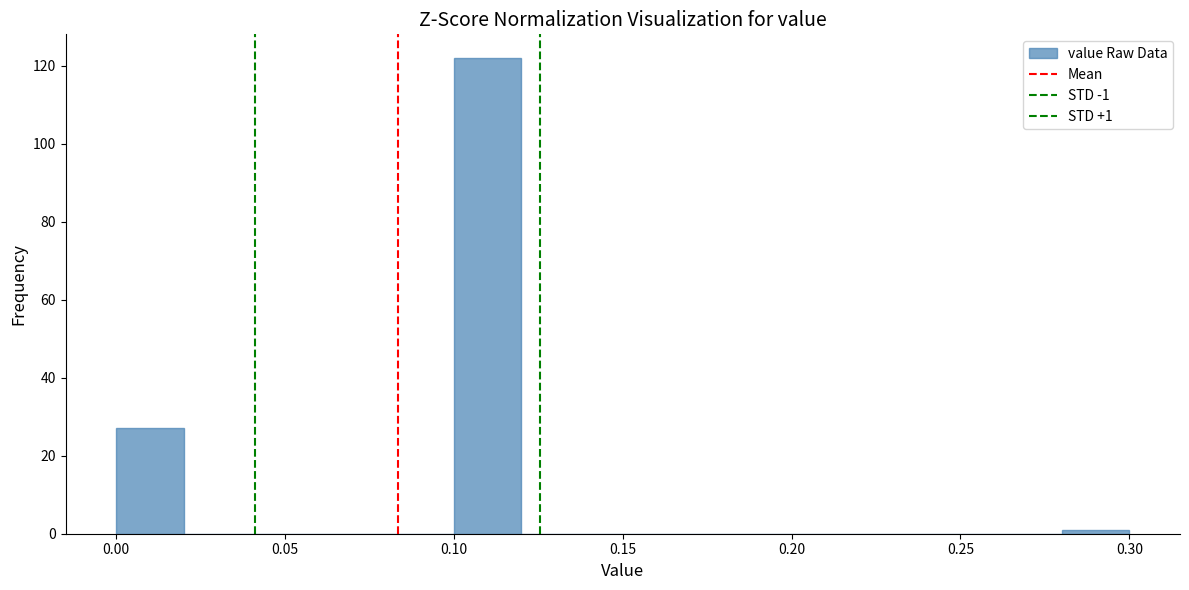

Over which range of the x-axis is the bar tallest?

0.10 to 0.12